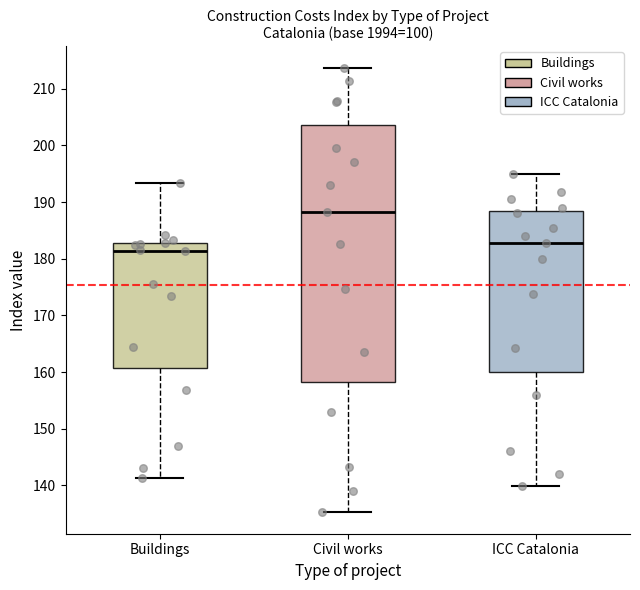

Reading left to right, read every box against the y-axis: the position of its median line, the range the box covers, and the ends of its whiskers. The values are not printed on the chart, so give them approximately, as read against the axis.

Buildings: median 181, box 161 to 183, whiskers 141 to 193
Civil works: median 188, box 158 to 204, whiskers 135 to 214
ICC Catalonia: median 183, box 160 to 189, whiskers 140 to 195